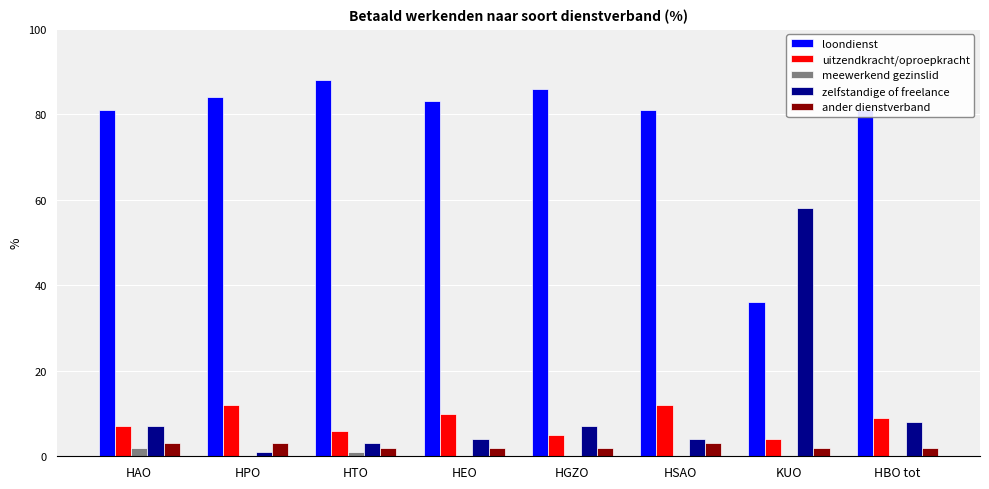

Which series changed the most between HTO and HGZO?

zelfstandige of freelance